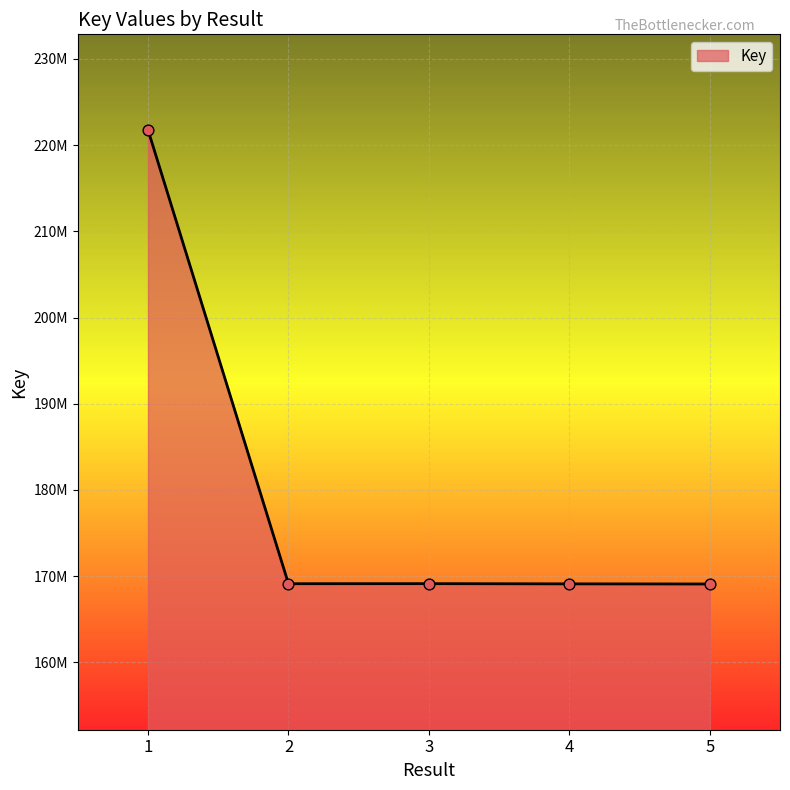

What is the change in value from 3 to 5?

-39023